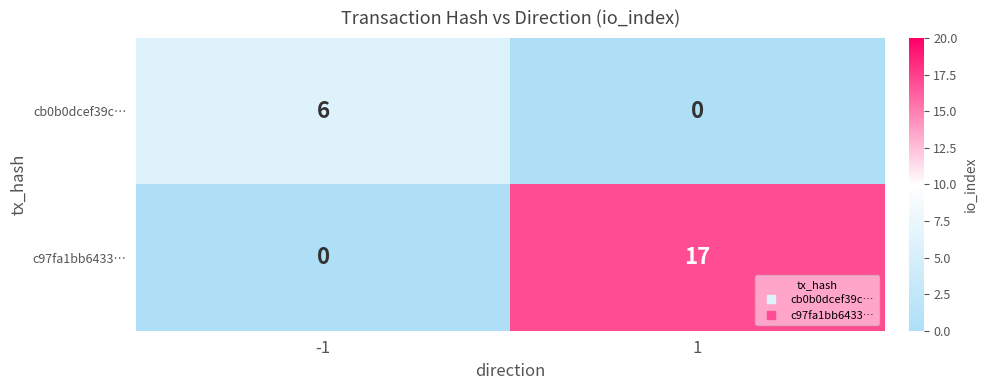

What is the total value across all series at 1?

17